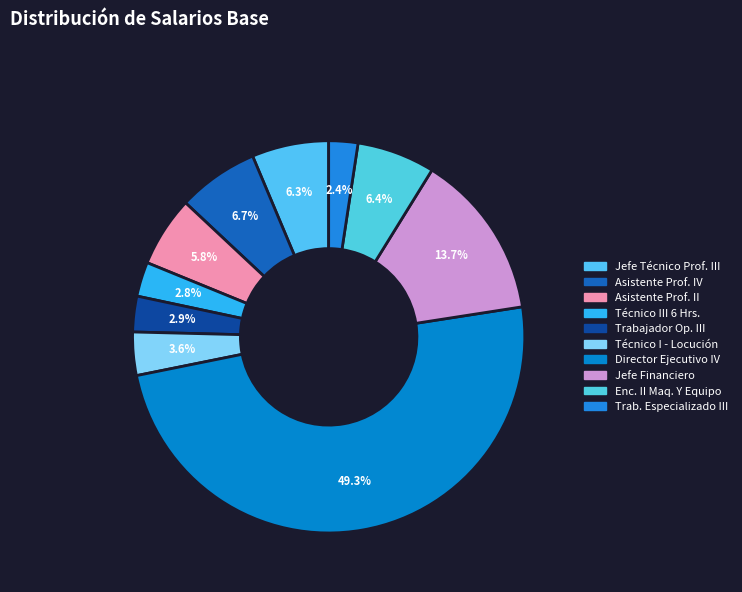

Is there a majority slice in this chart?

No